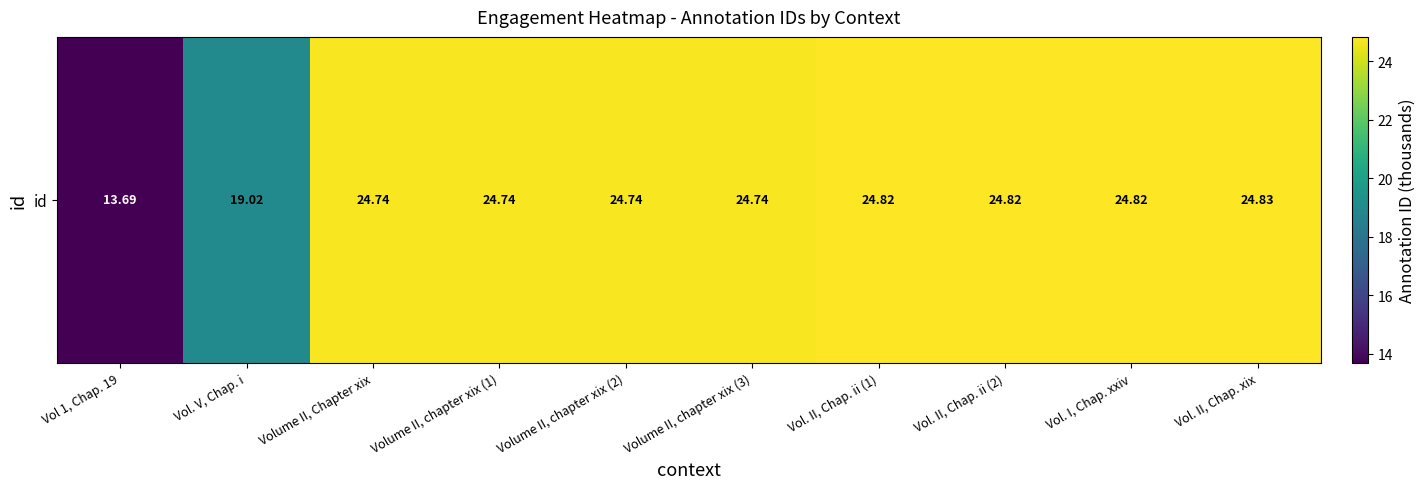

Rank the categories by value from highest to lowest.

Vol. II, Chap. xix, Vol. I, Chap. xxiv, Vol. II, Chap. ii (2), Vol. II, Chap. ii (1), Volume II, chapter xix (3), Volume II, chapter xix (2), Volume II, chapter xix (1), Volume II, Chapter xix, Vol. V, Chap. i, Vol 1, Chap. 19